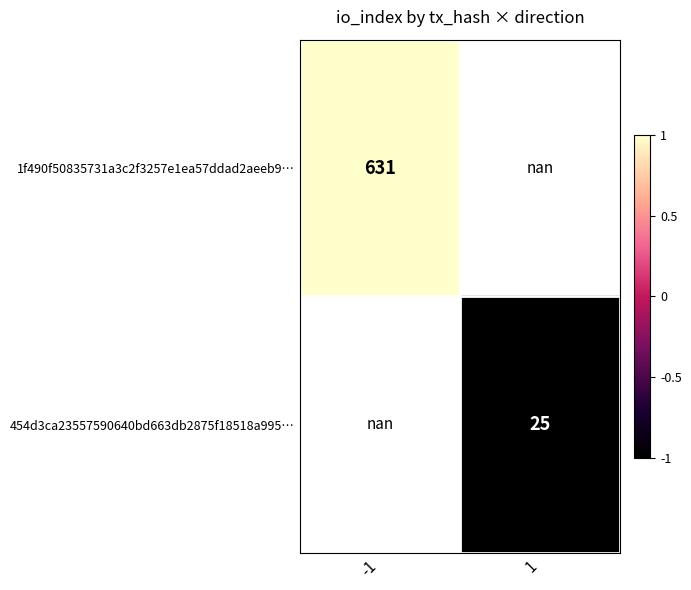

The value of 1f490f50835731a3c2f3257e1ea57ddad2aeeb9… at -1 is 631.0. True or false?

True